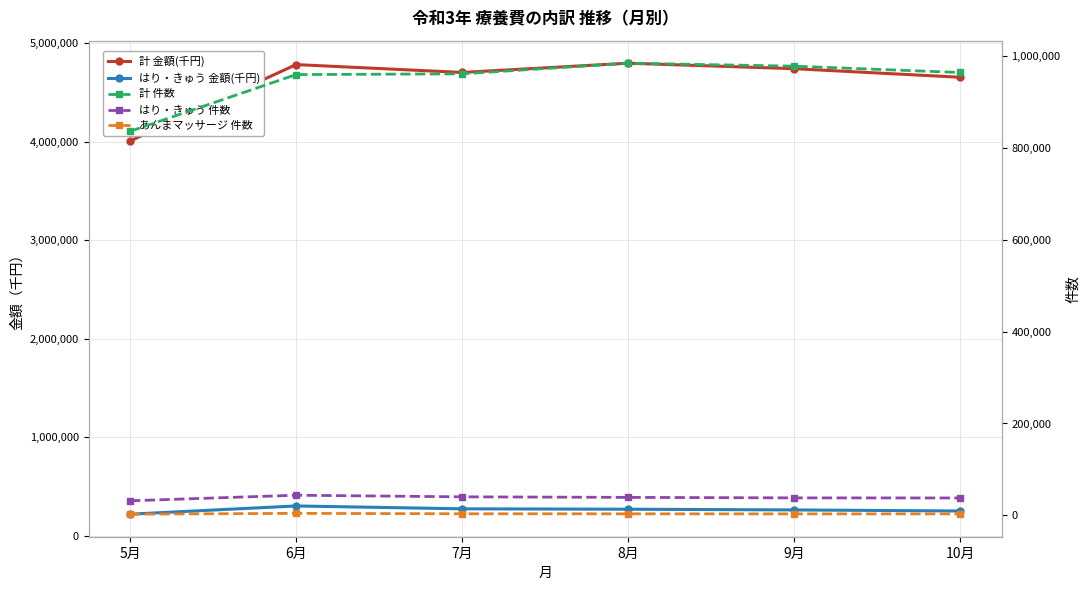

Reading left to right, list all the values displayed in this chart.

計 金額(千円): 4008570.4	4784476.1	4704689.8	4798420.5	4742885.2	4655852.7
はり・きゅう 金額(千円): 220191.7	303707.7	274515.0	270504.5	263197.6	252591.9
計 件数: 836683.0	960389.0	962026.0	985177.0	978746.0	964952.0
はり・きゅう 件数: 31487.0	43599.0	40115.0	38910.0	37817.0	37617.0
あんまマッサージ 件数: 2316.0	4085.0	3164.0	3053.0	2895.0	2940.0